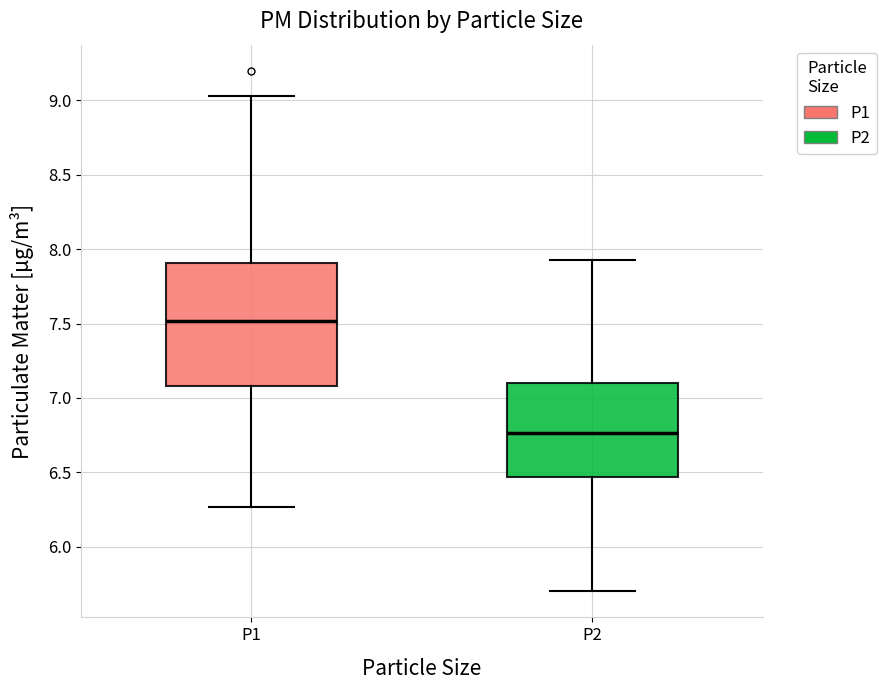

Comparing the boxes themselves (not the whiskers), which one is the tallest?

P1